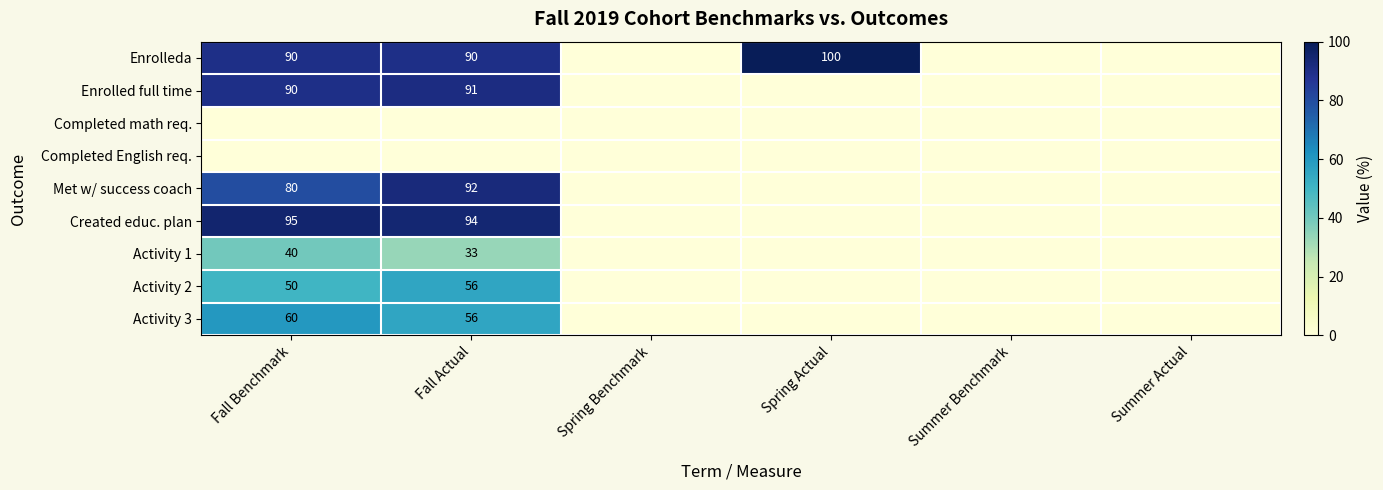

What value does the Enrolled full time series have at Fall Actual?

91.1